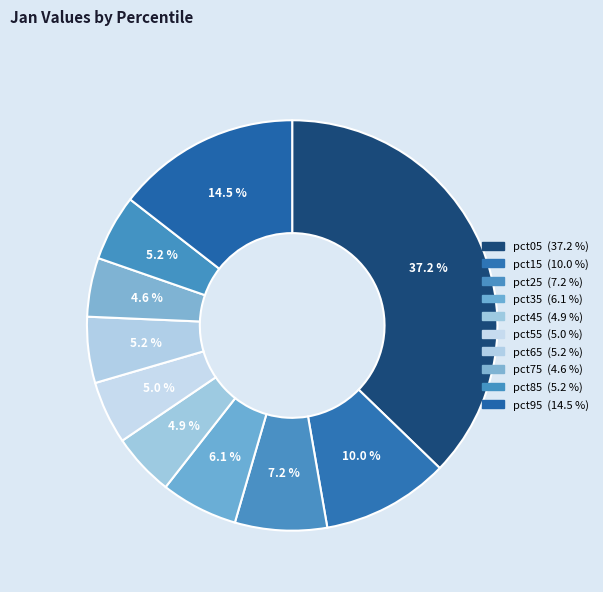

Is pct55 the majority of the pie?

No